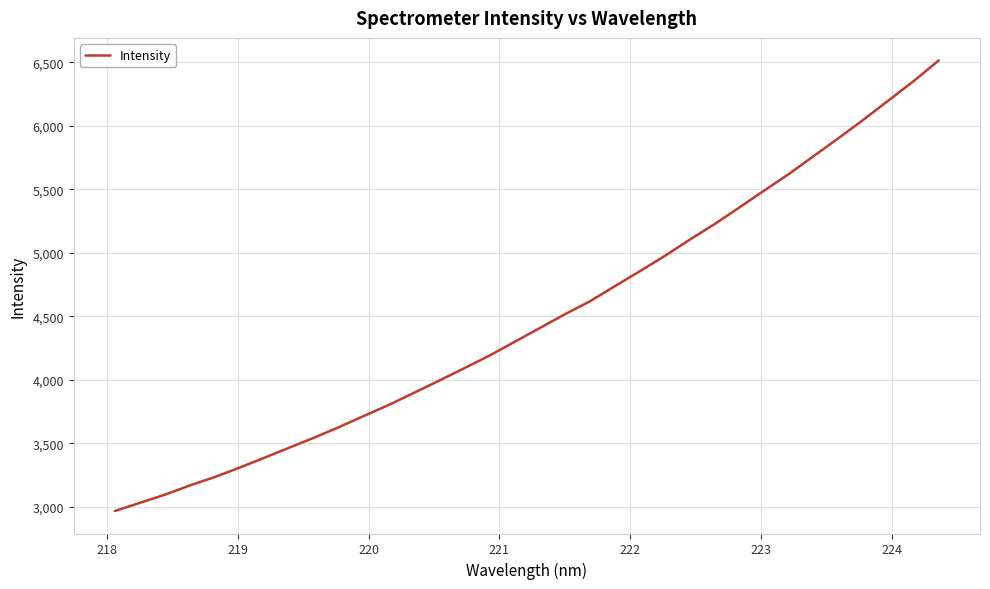

Does the chart have visible grid lines?

Yes